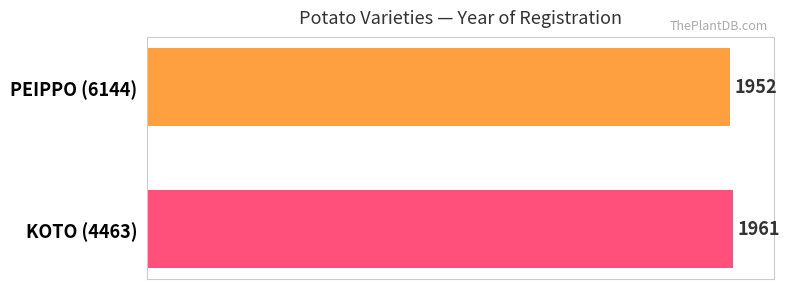

What is the difference between the maximum and minimum values?

9